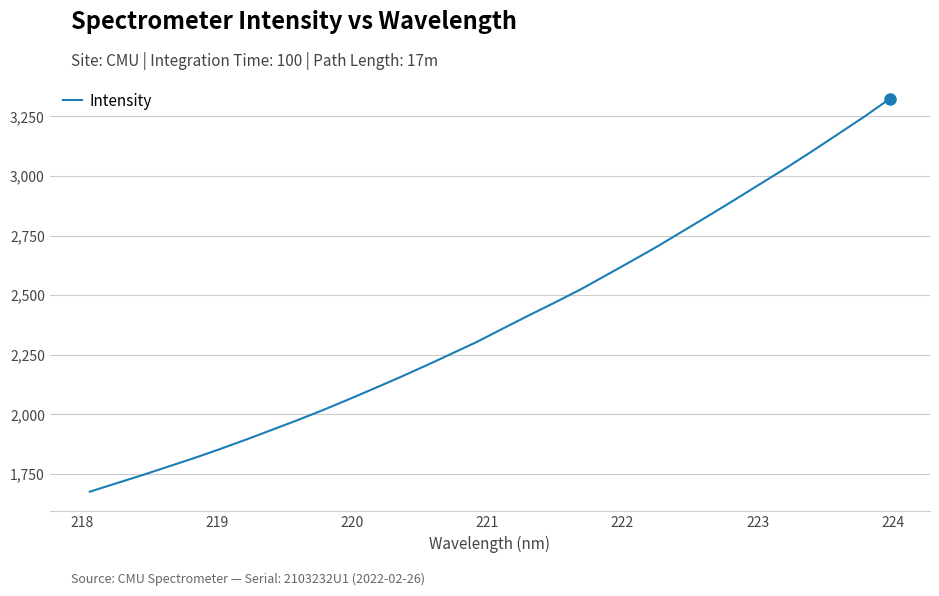

What is the difference between the maximum and minimum values?

1648.9